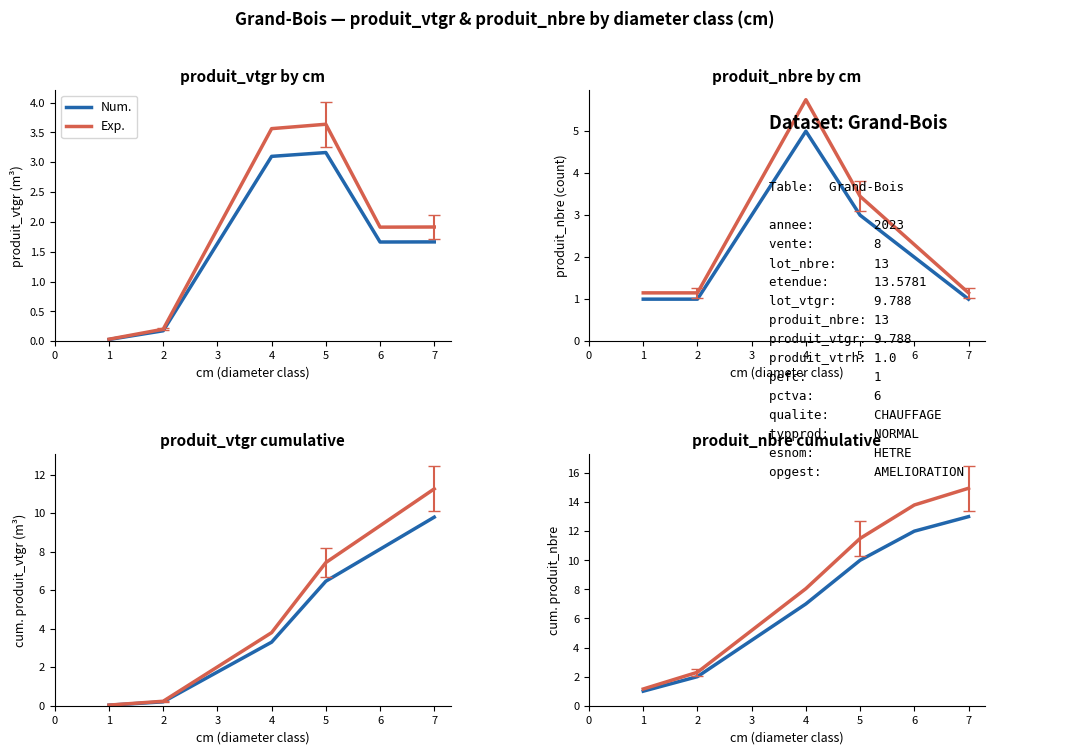

Rank the series by their maximum value, from highest to lowest.

Exp., Num.